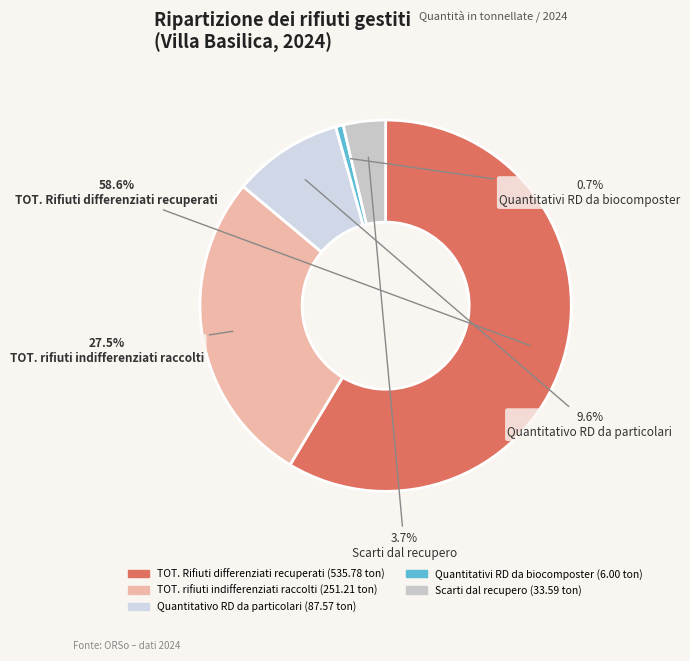

Which slice is the largest?

TOT. Rifiuti differenziati recuperati